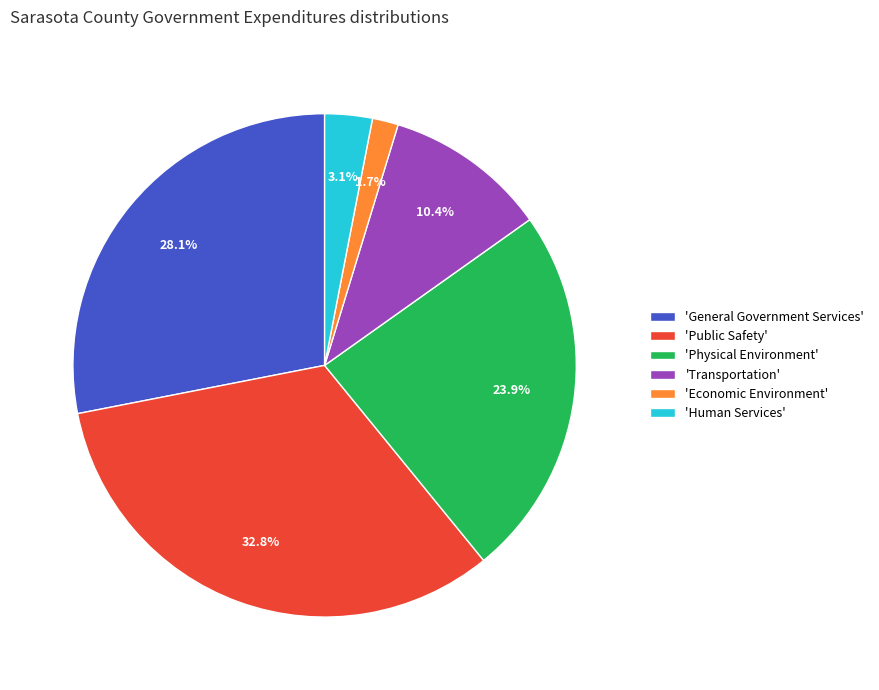

What is the largest slice in the pie chart?

'Public Safety'